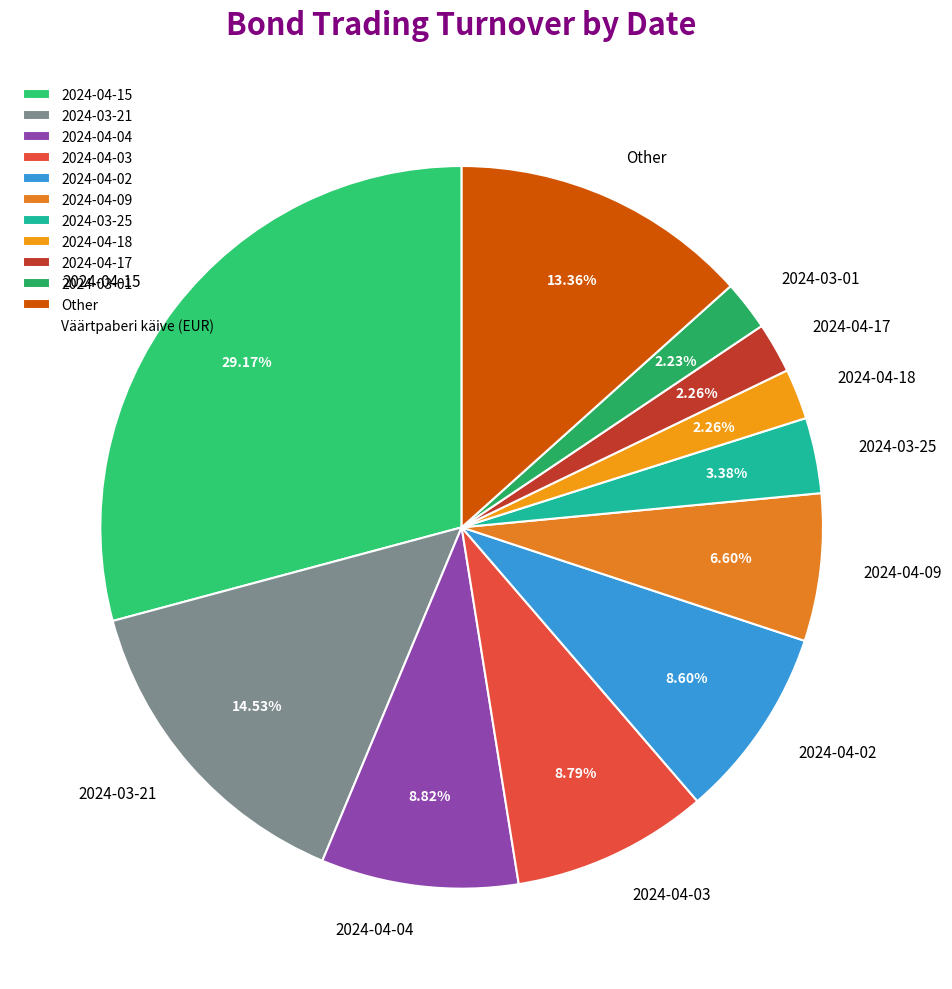

Count the number of slices in the pie.

11